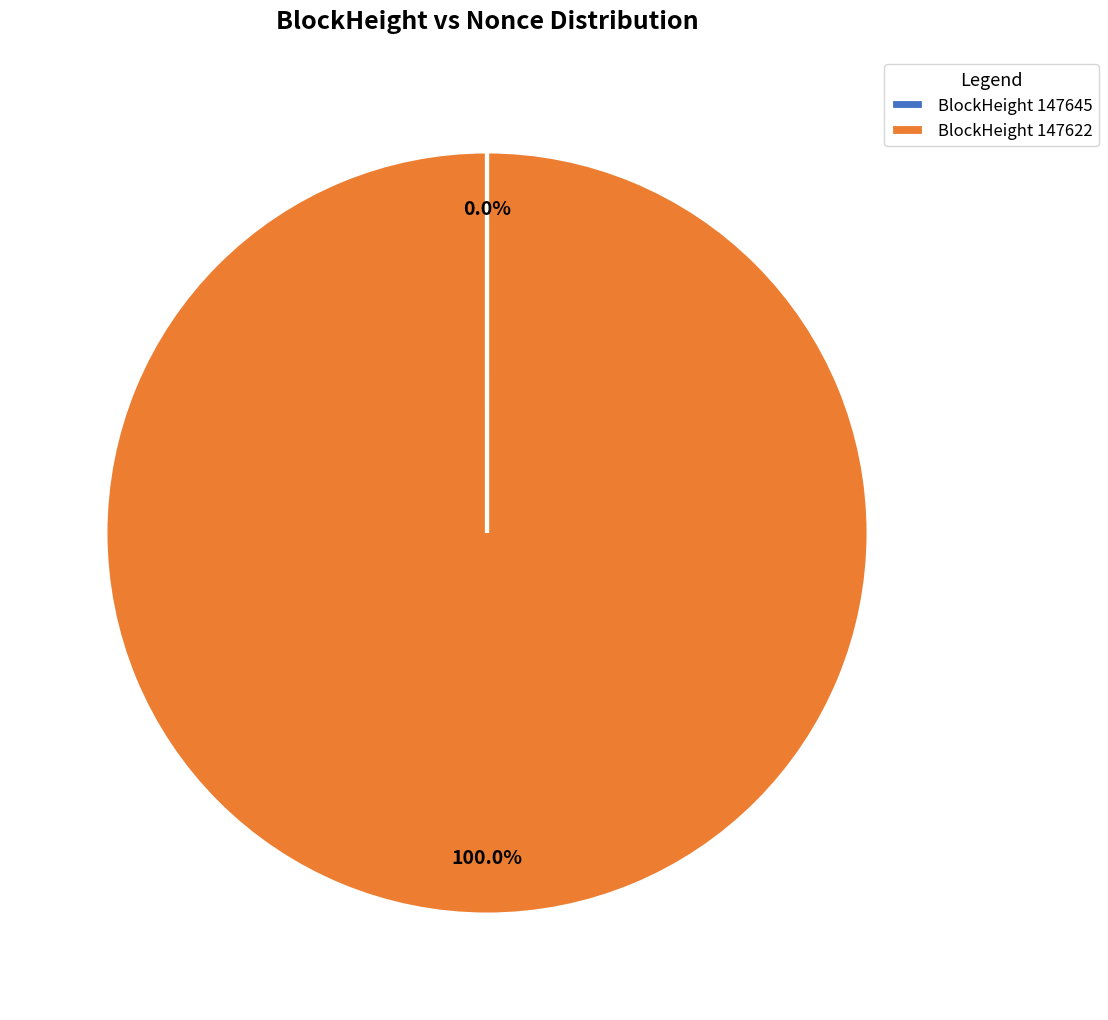

To the nearest percent, what is the difference between the largest and smallest slice percentages?

100%